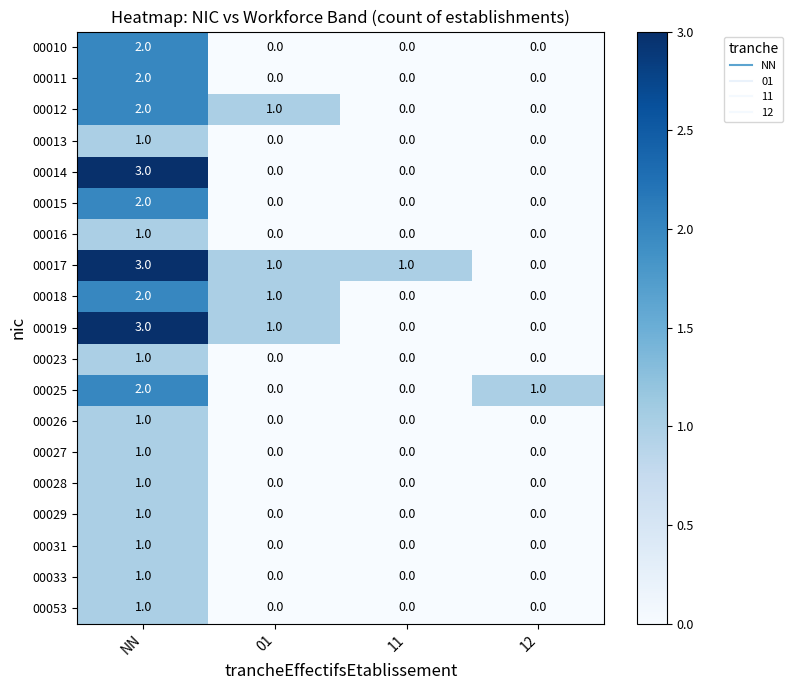

Which category has the highest value across all series?

NN